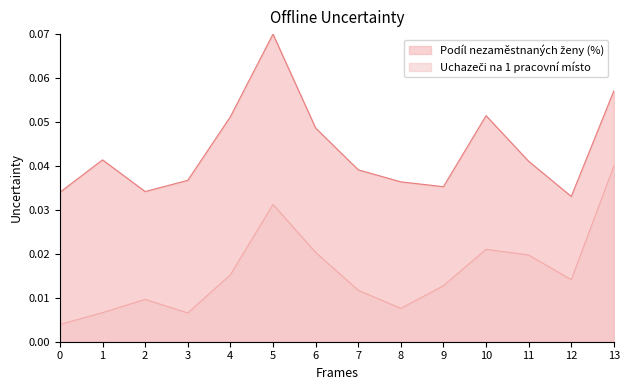

How many interior local peaks does the Uchazeči na 1 pracovní místo series have?

3